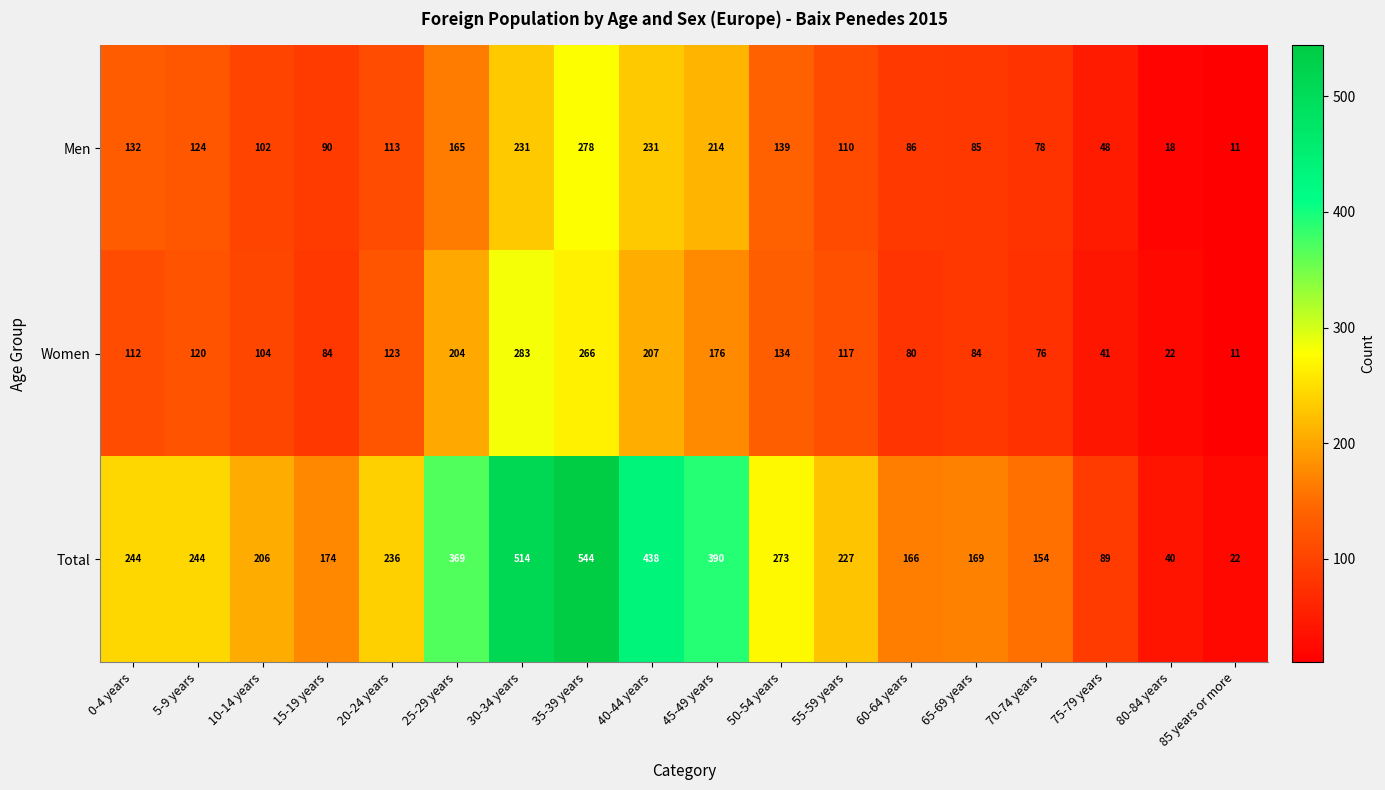

Is it true that Total equals 40 at 80-84 years?

True